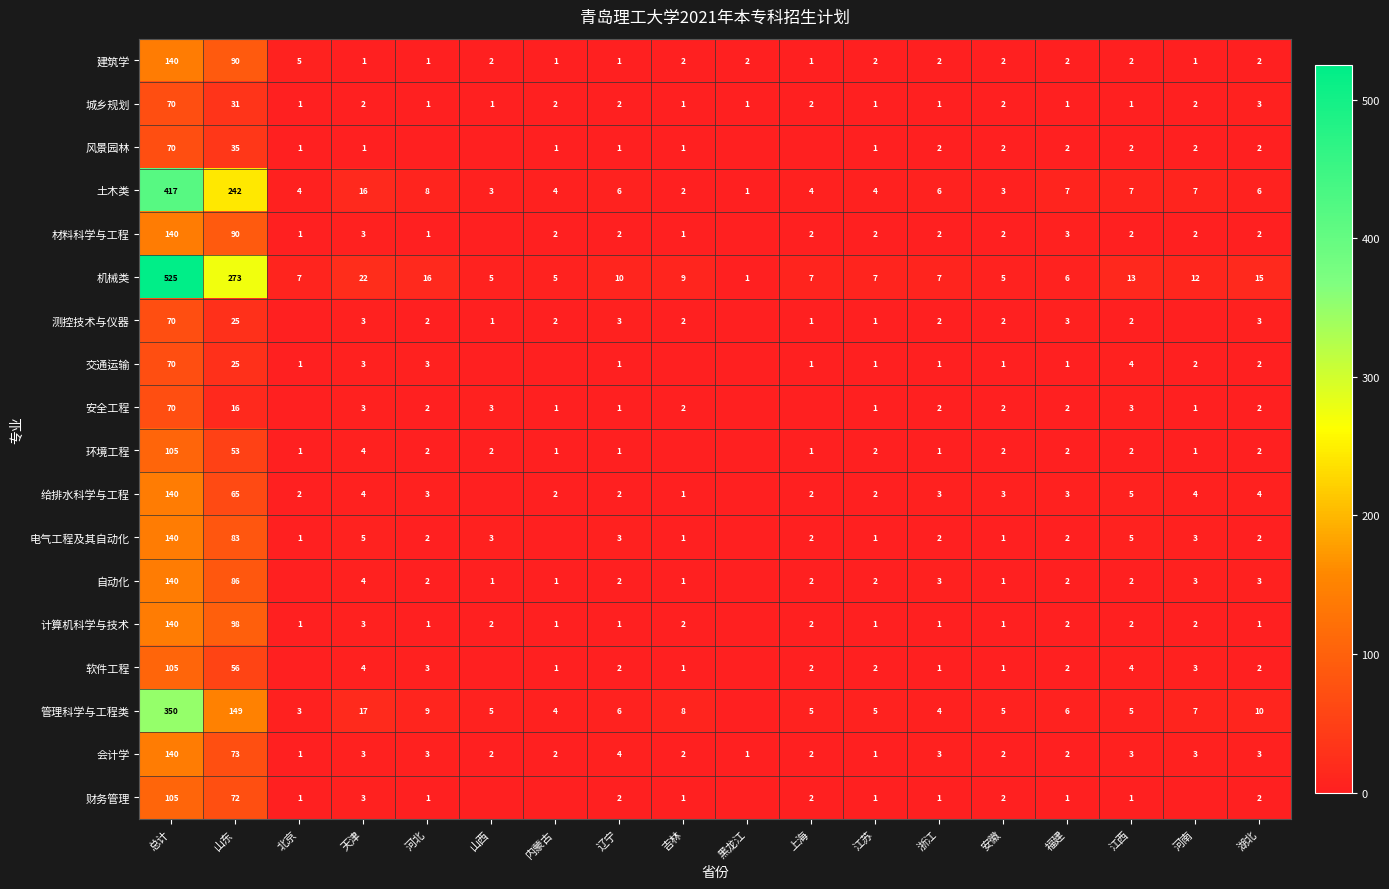

The value of 会计学 at 河北 is 1. True or false?

False